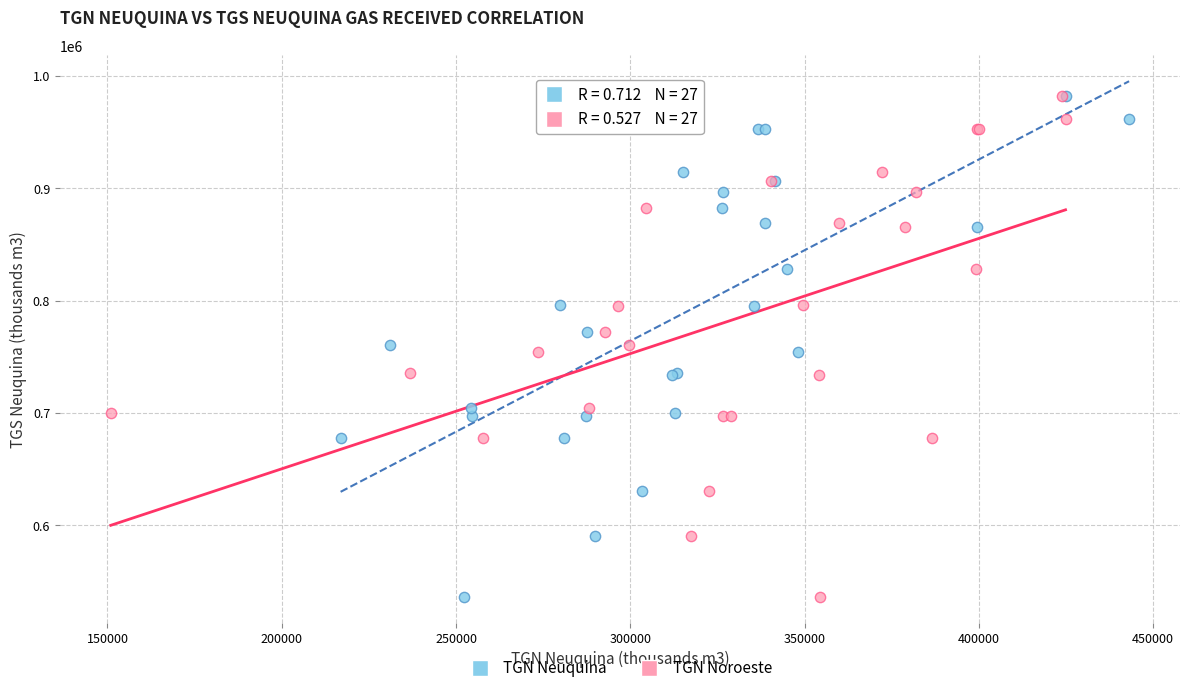

What are all the series names shown in the legend?

TGN Neuquina, TGN Noroeste